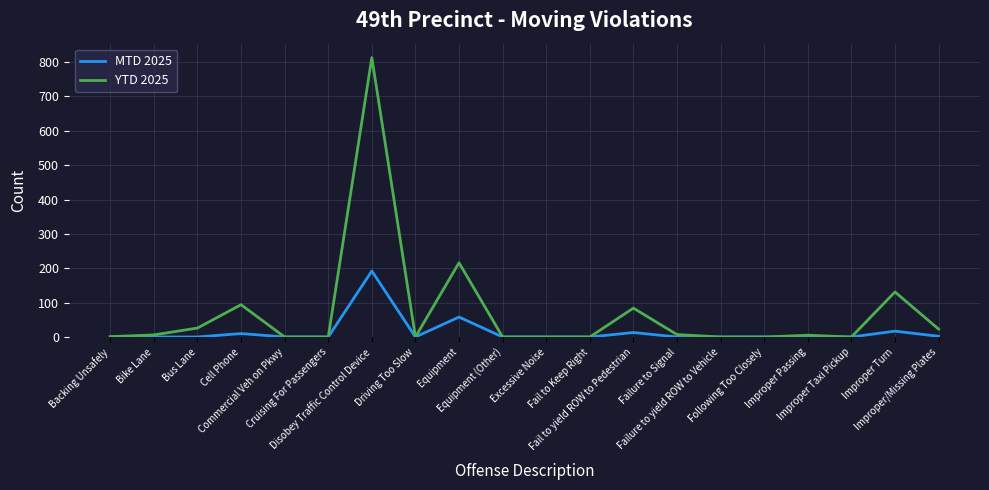

What is the highest value of the YTD 2025 series?

813